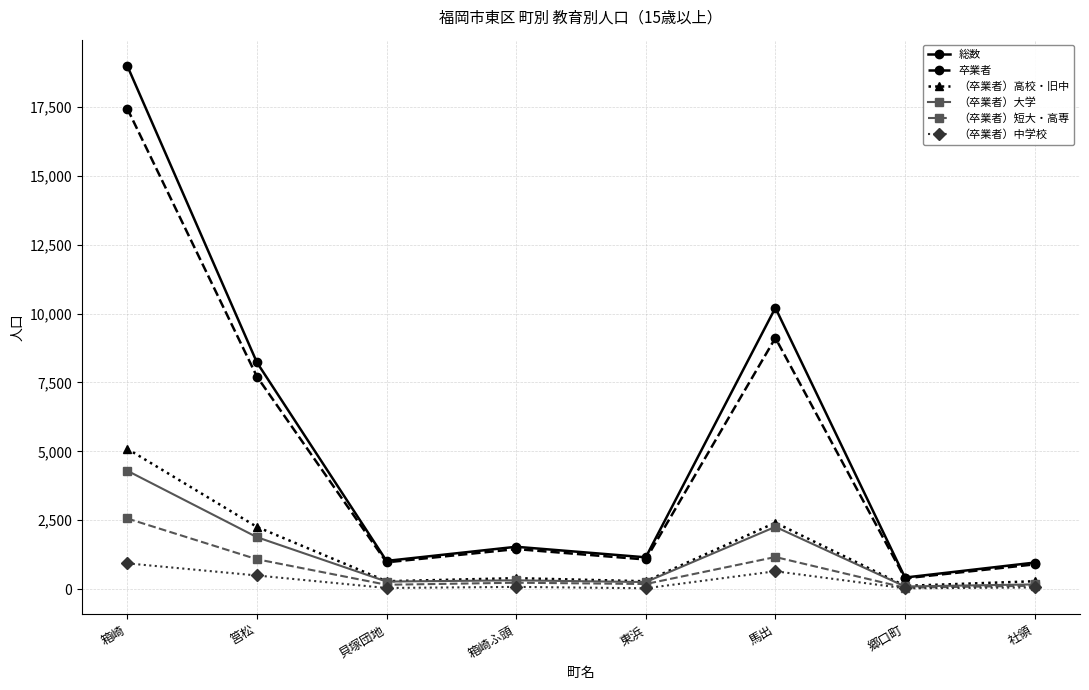

True or false: （卒業者）中学校 has more than 2 interior local peaks.

False